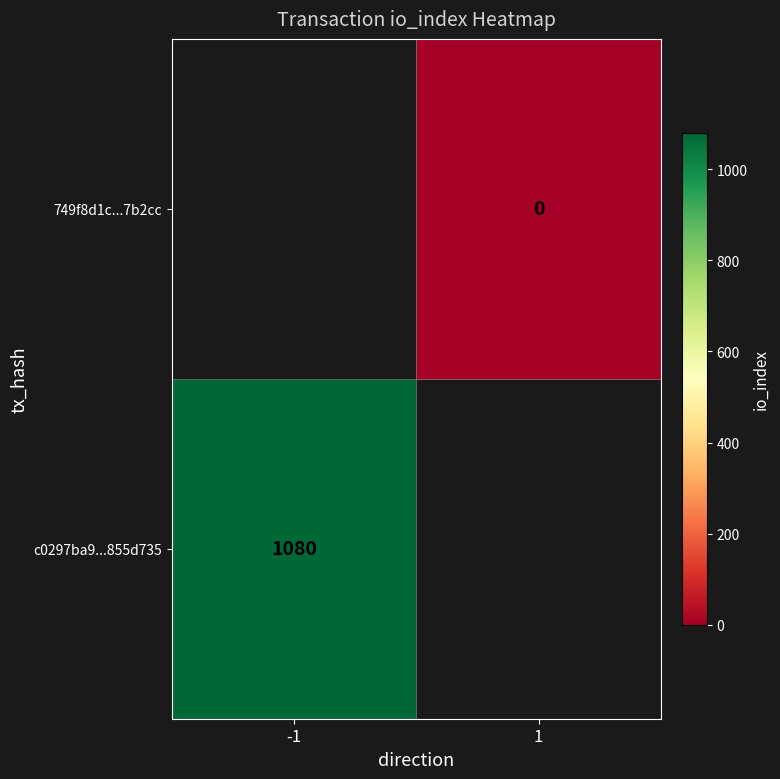

Rank the categories by 749f8d1c...7b2cc value from lowest to highest.

-1, 1